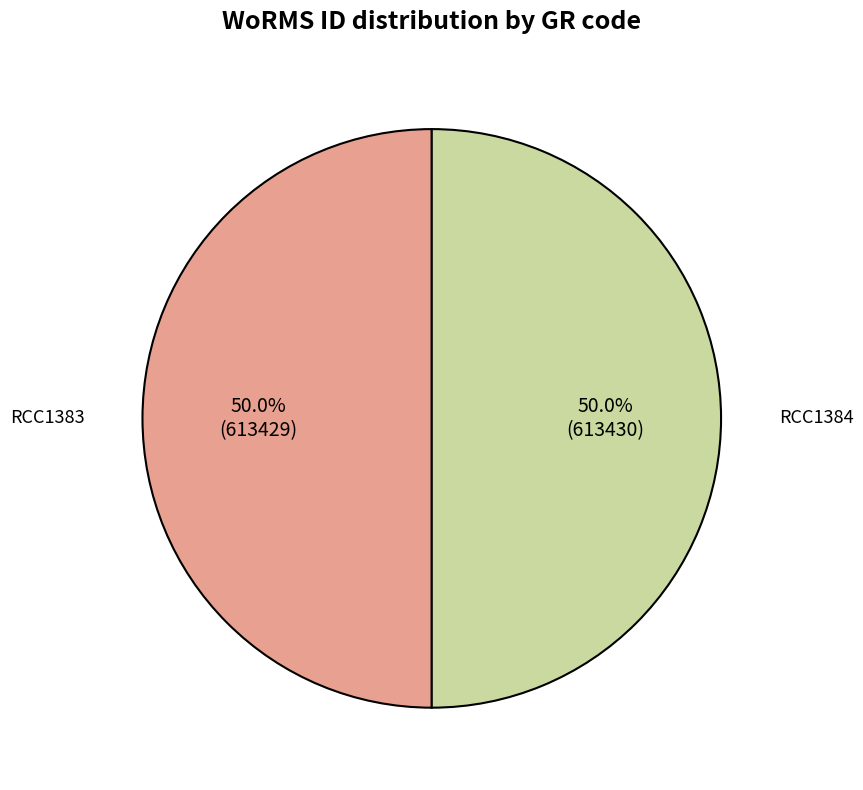

How many slices are in this pie chart?

2